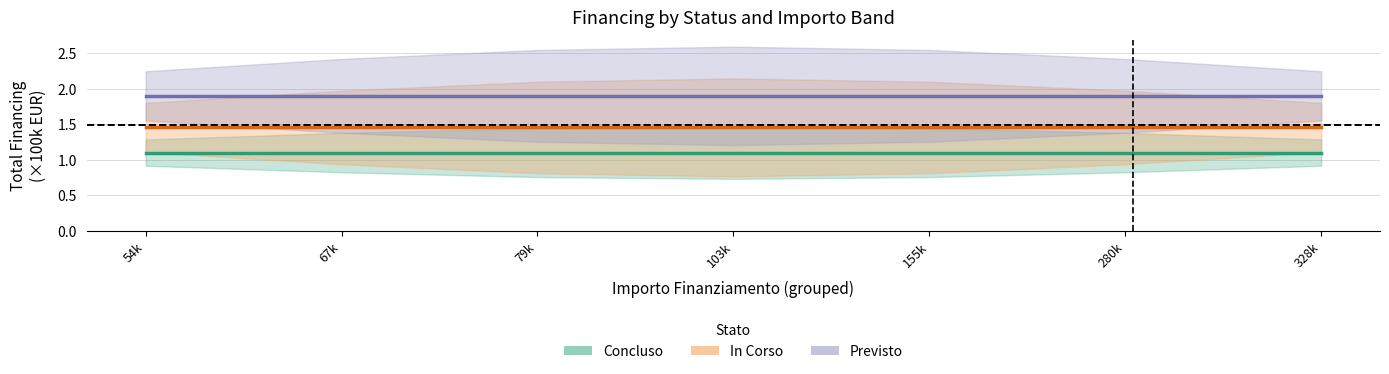

Where is In Corso nearest to the value 1?

54k